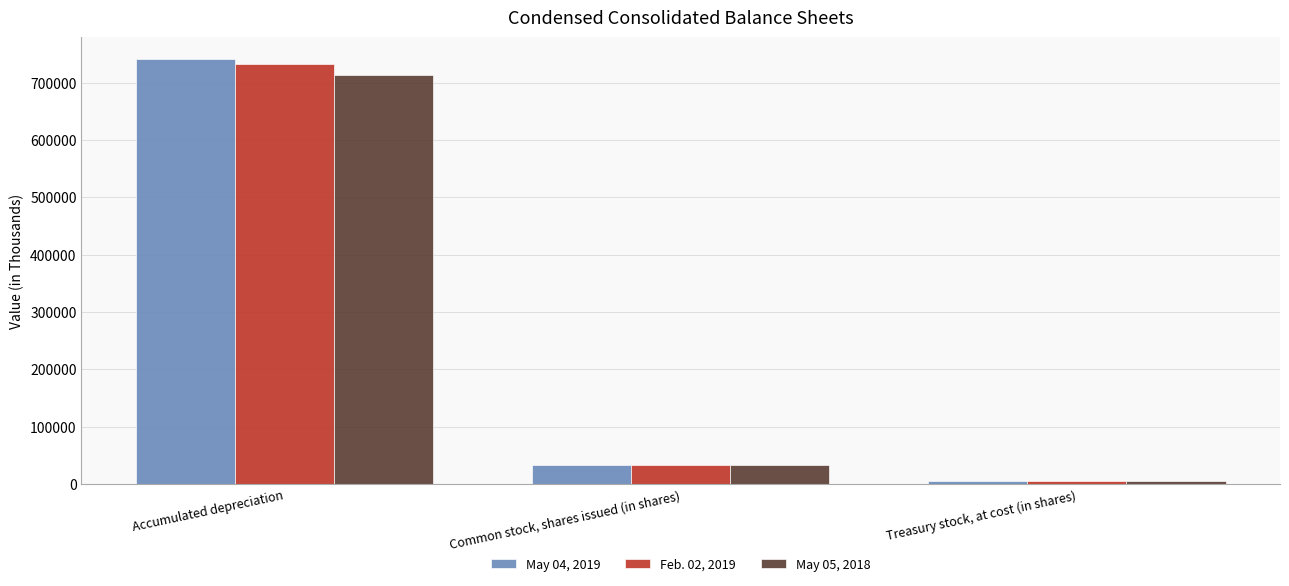

List the labels in order of May 04, 2019 value, largest first.

Accumulated depreciation, Common stock, shares issued (in shares), Treasury stock, at cost (in shares)